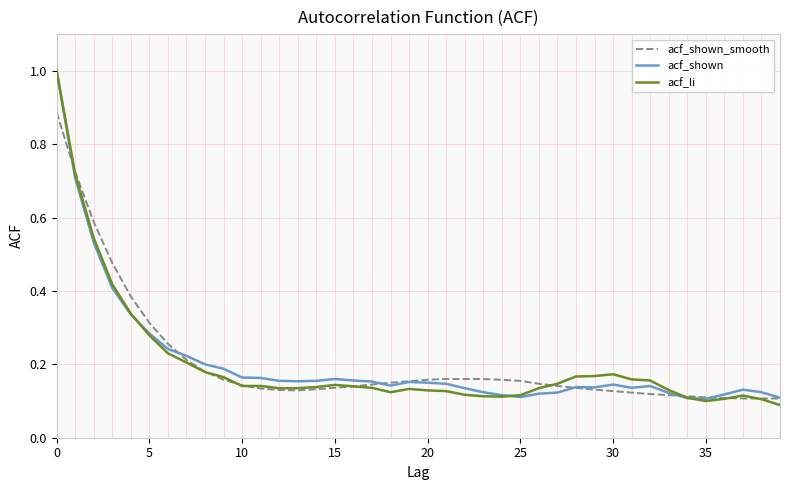

What is the greatest value displayed?

1.0